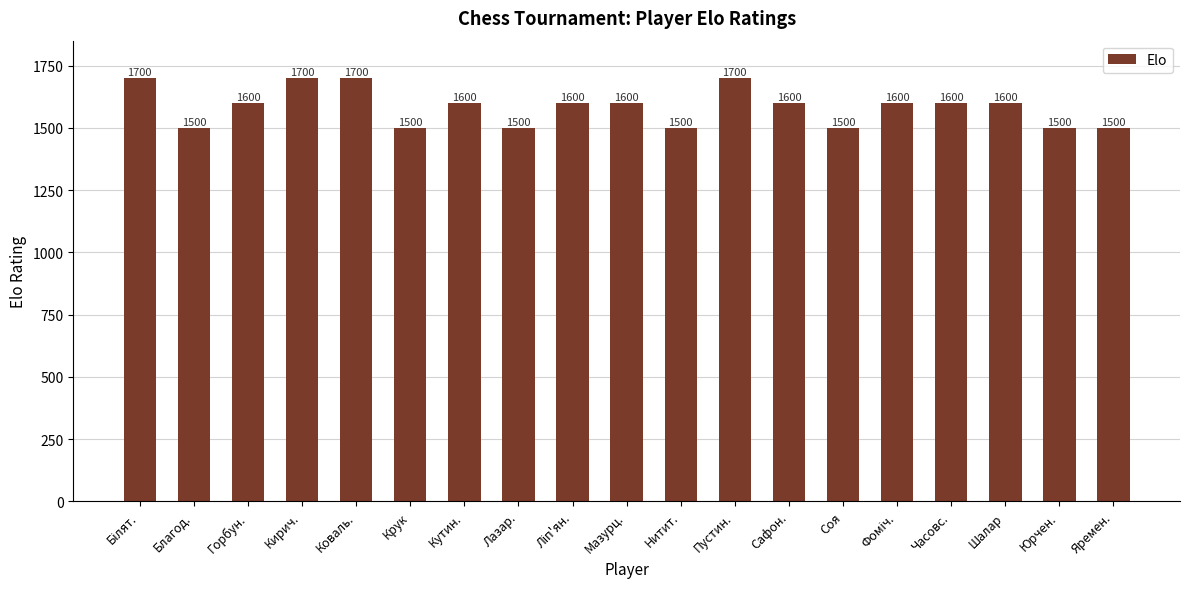

The chart shows a value of 1500 at Яремен.. True or false?

True